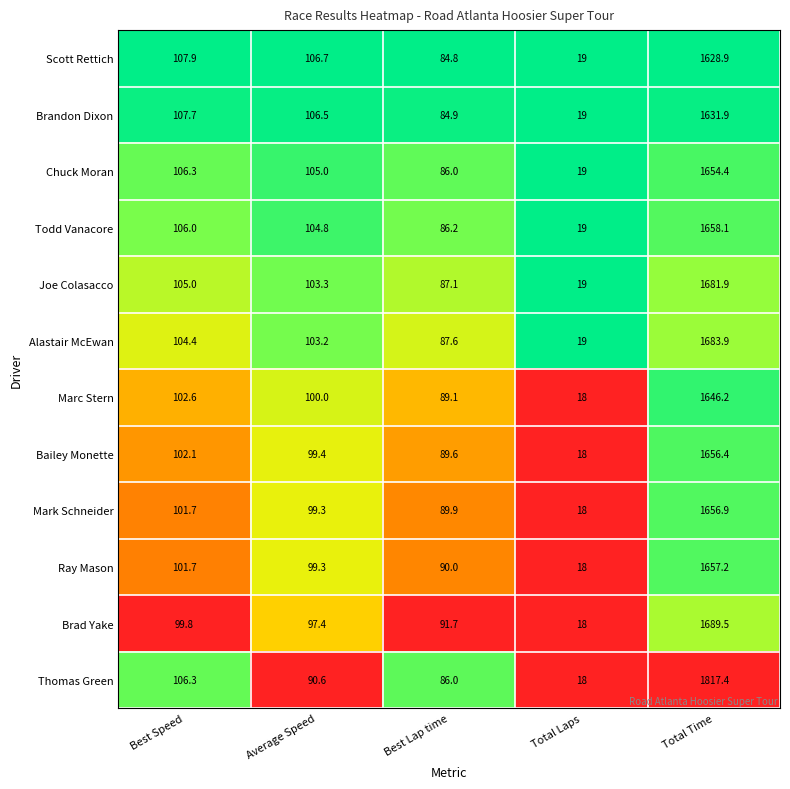

Between Best Lap time and Total Laps, which series saw the biggest shift?

Brad Yake